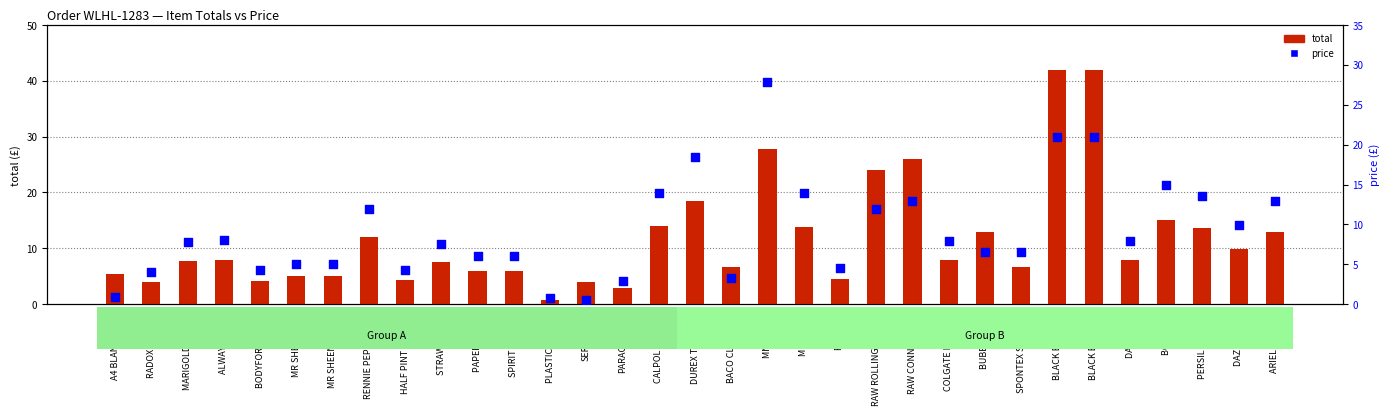

Is the value of price at BODYFORM ULTRA greater than the value of total at RAW ROLLING CLASSIC?

No